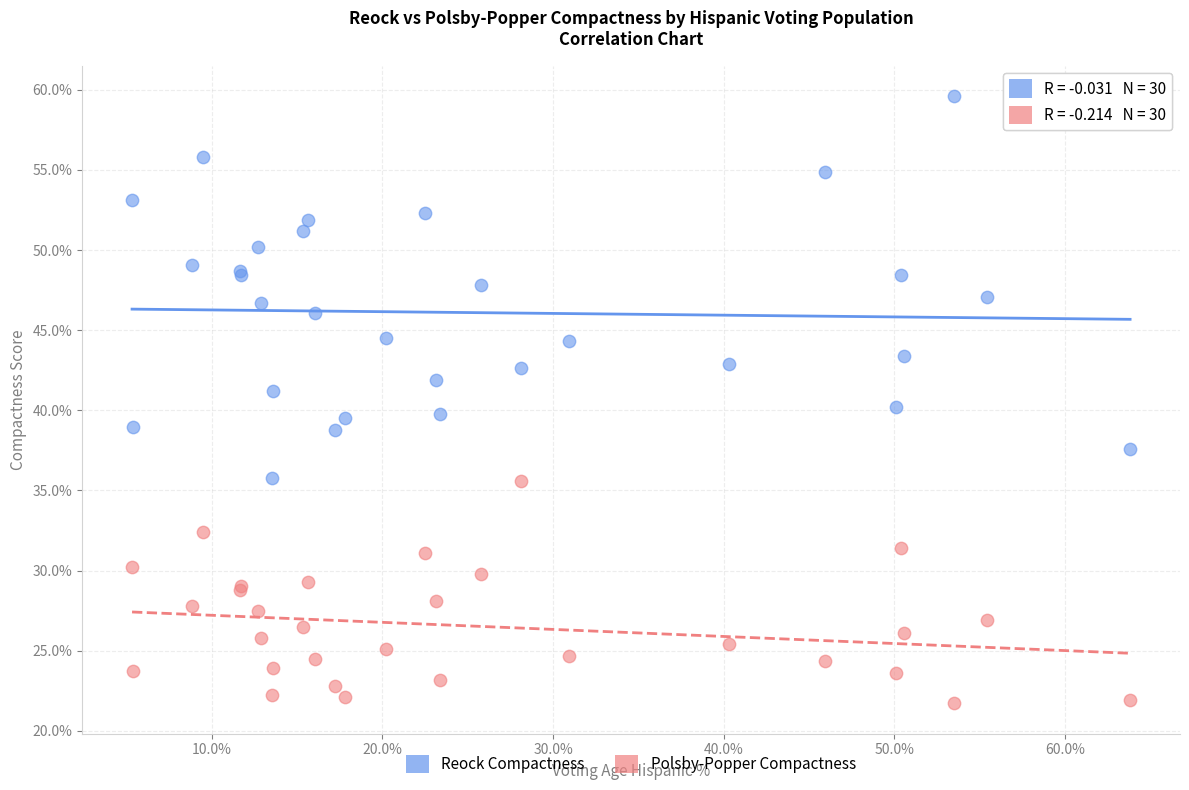

What are all the series names shown in the legend?

Reock Compactness, Polsby-Popper Compactness